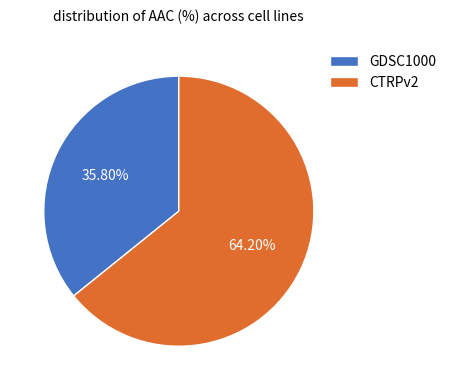

What percentage is the CTRPv2 slice, to the nearest percent?

64%